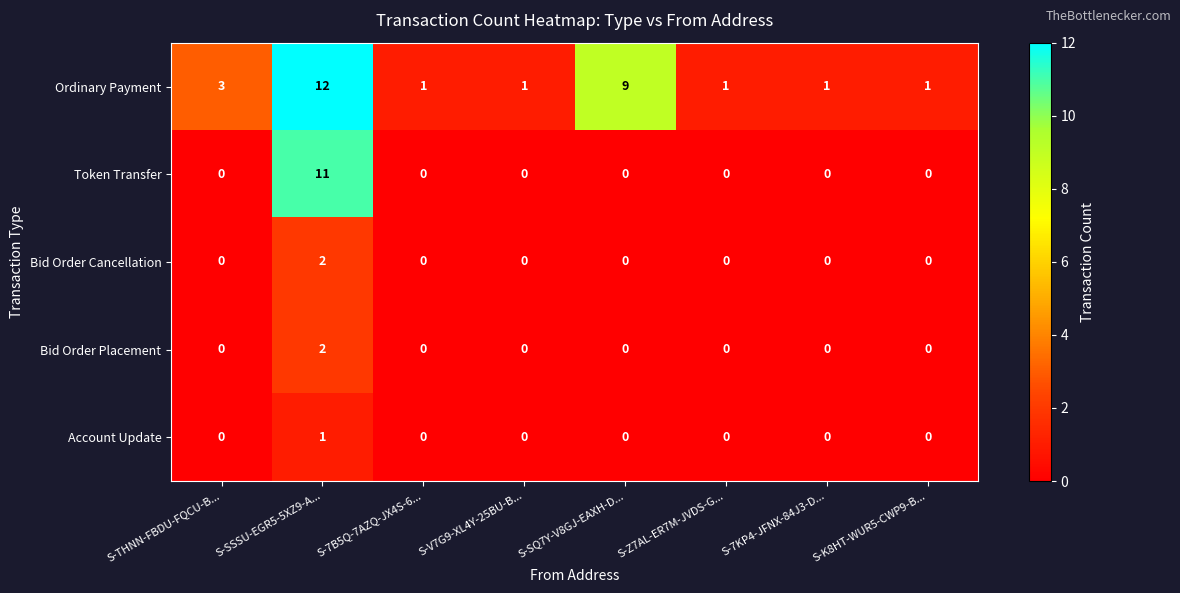

The value of Bid Order Cancellation at S-V7G9-XL4Y-25BU-B... is 0. True or false?

True